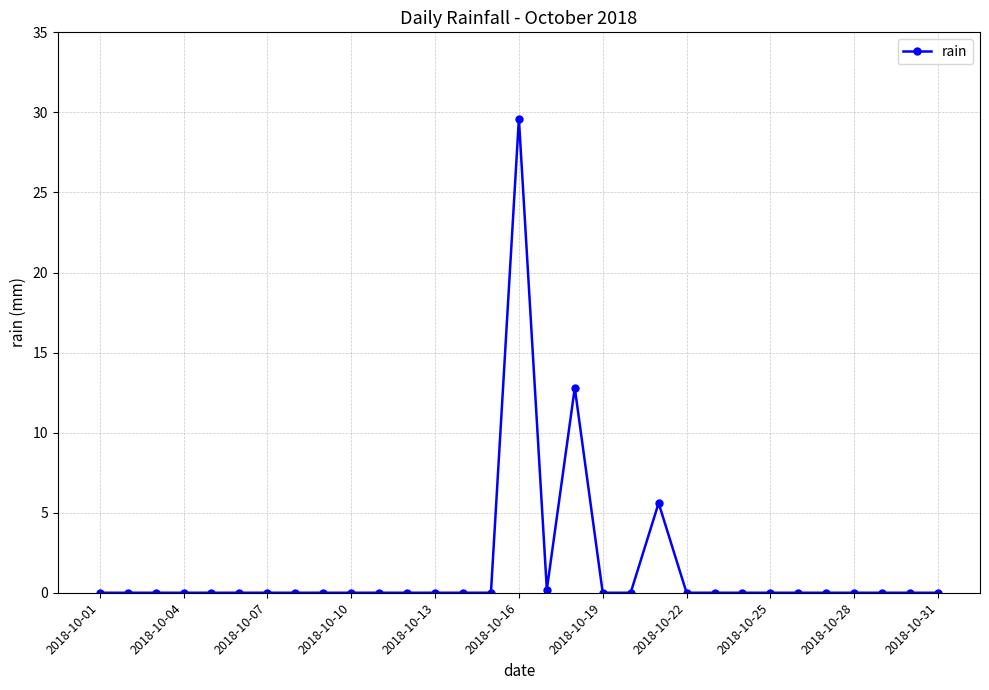

What is the difference between the second highest and second lowest values?

12.8